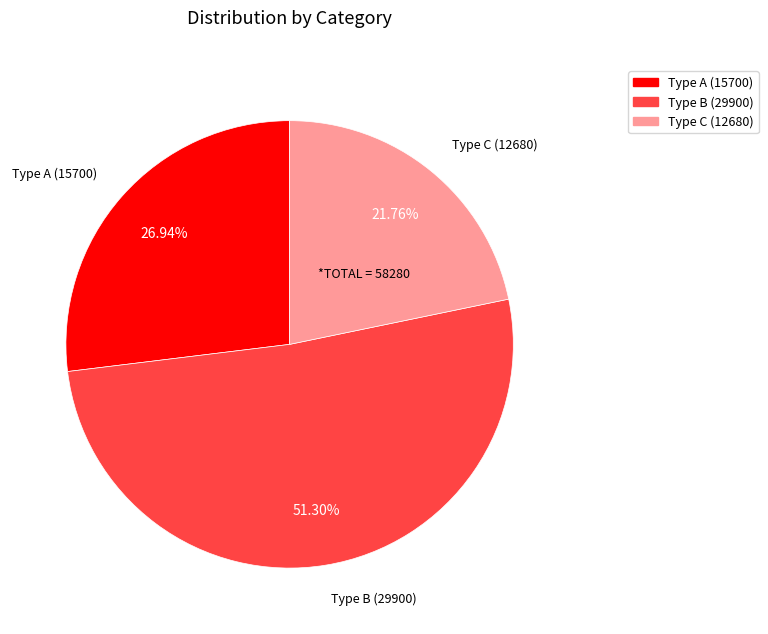

Is there a majority slice in this chart?

Yes